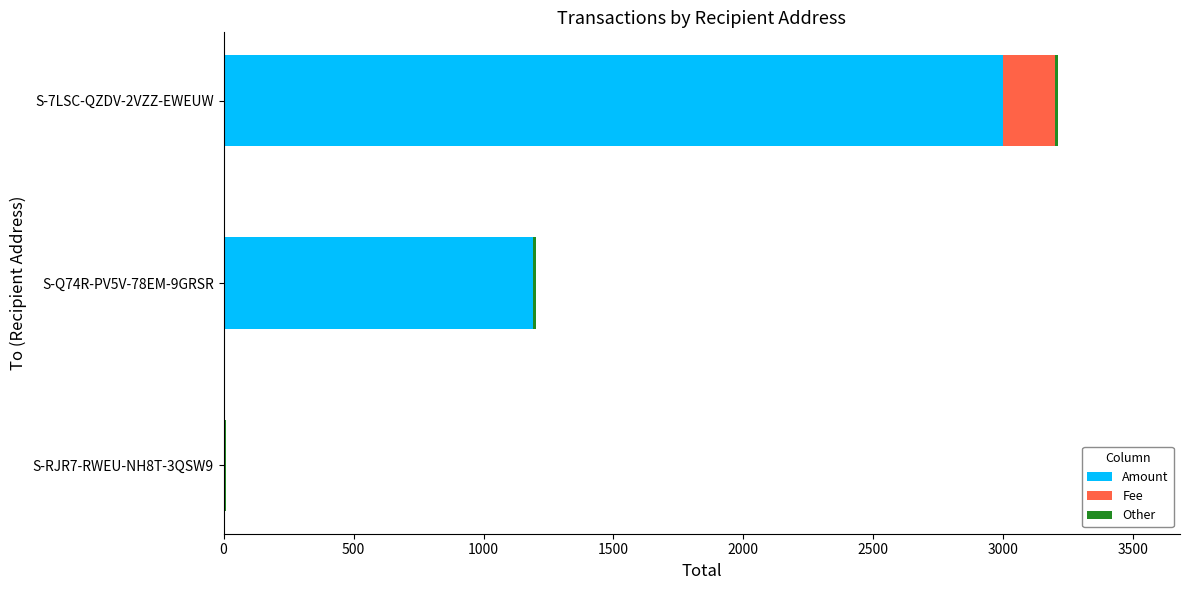

At which category is the sum across all series the highest?

S-7LSC-QZDV-2VZZ-EWEUW